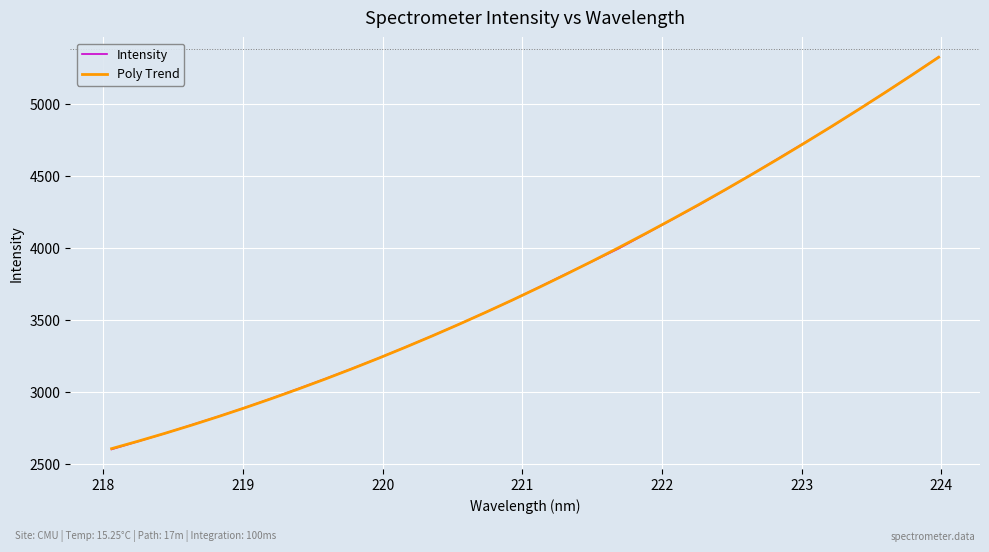

Reading right to left, what are all the values shown in this chart?

Intensity: 5323.0	5199.1	5078.0	4959.2	4841.8	4731.3	4620.7	4509.7	4400.8	4294.9	4194.4	4093.9	3993.0	3903.0	3815.2	3724.4	3633.9	3549.6	3466.8	3386.3	3308.5	3232.2	3159.7	3088.8	3020.8	2953.8	2888.8	2827.5	2769.0	2710.0	2654.3	2598.9
Poly Trend: 5321.4	5198.3	5077.5	4959.1	4843.0	4729.3	4618.0	4509.0	4402.4	4298.2	4196.3	4096.7	3999.6	3904.8	3812.3	3722.3	3634.6	3549.3	3466.4	3385.8	3307.6	3231.7	3158.2	3087.1	3018.4	2952.1	2888.1	2826.5	2767.2	2710.4	2655.9	2603.8